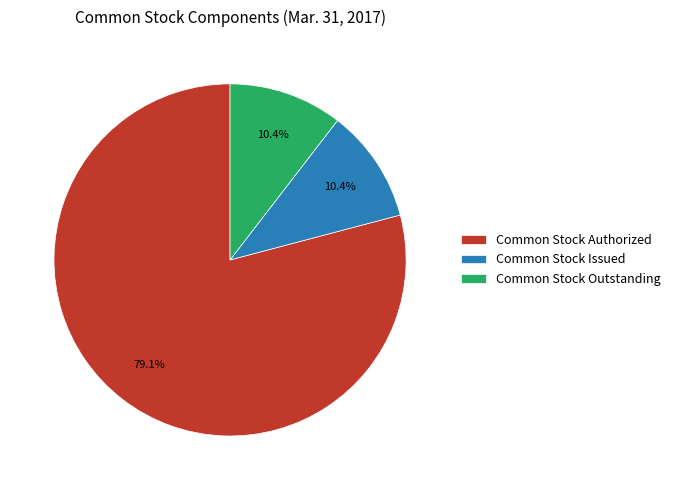

To the nearest percent, what percentage of the pie is Common Stock Issued?

10%